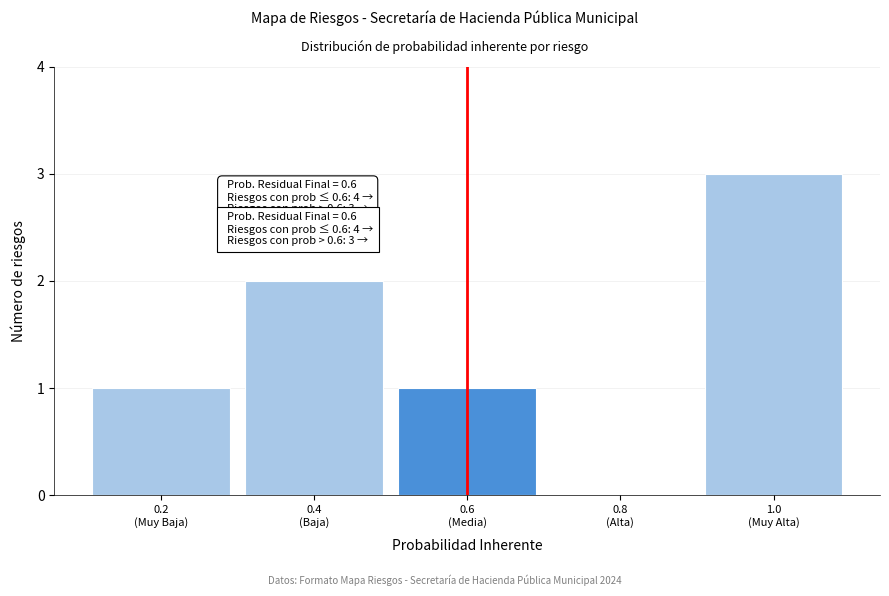

What is the maximum value shown in the chart?

3